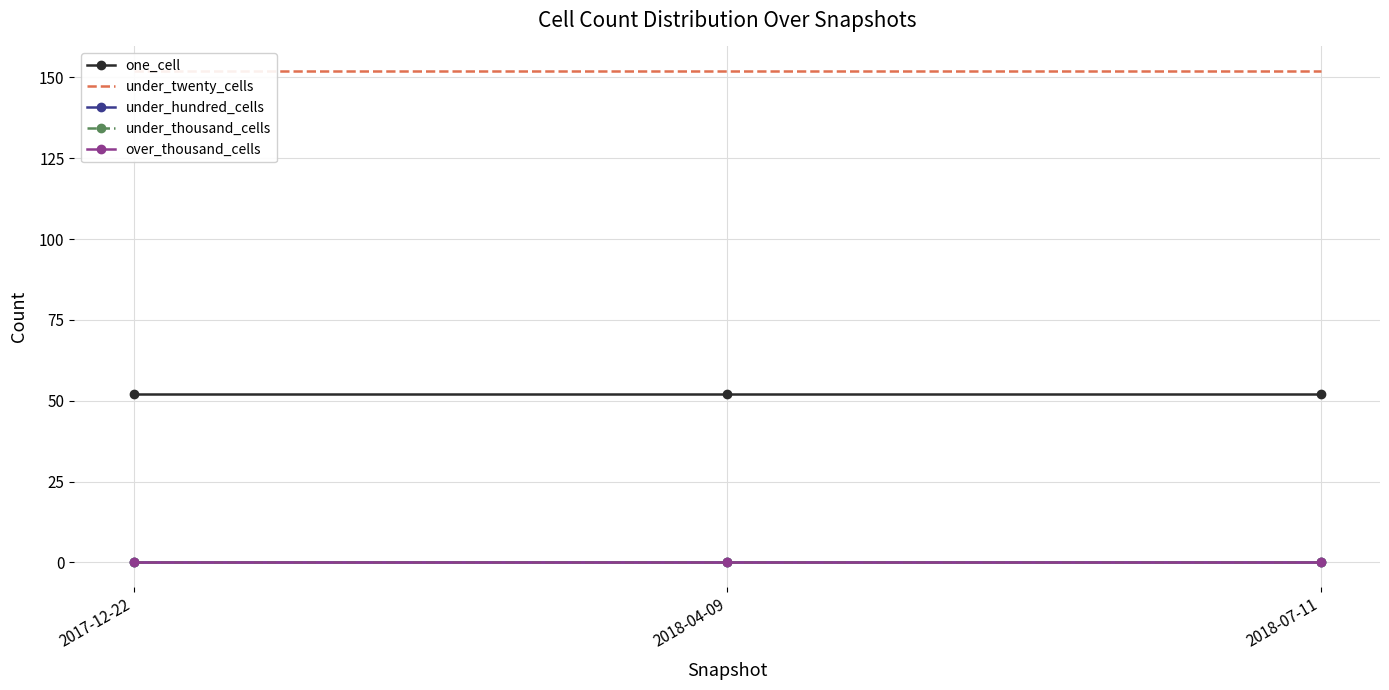

List the series in order of their peak value, highest first.

under_twenty_cells, one_cell, under_hundred_cells, under_thousand_cells, over_thousand_cells